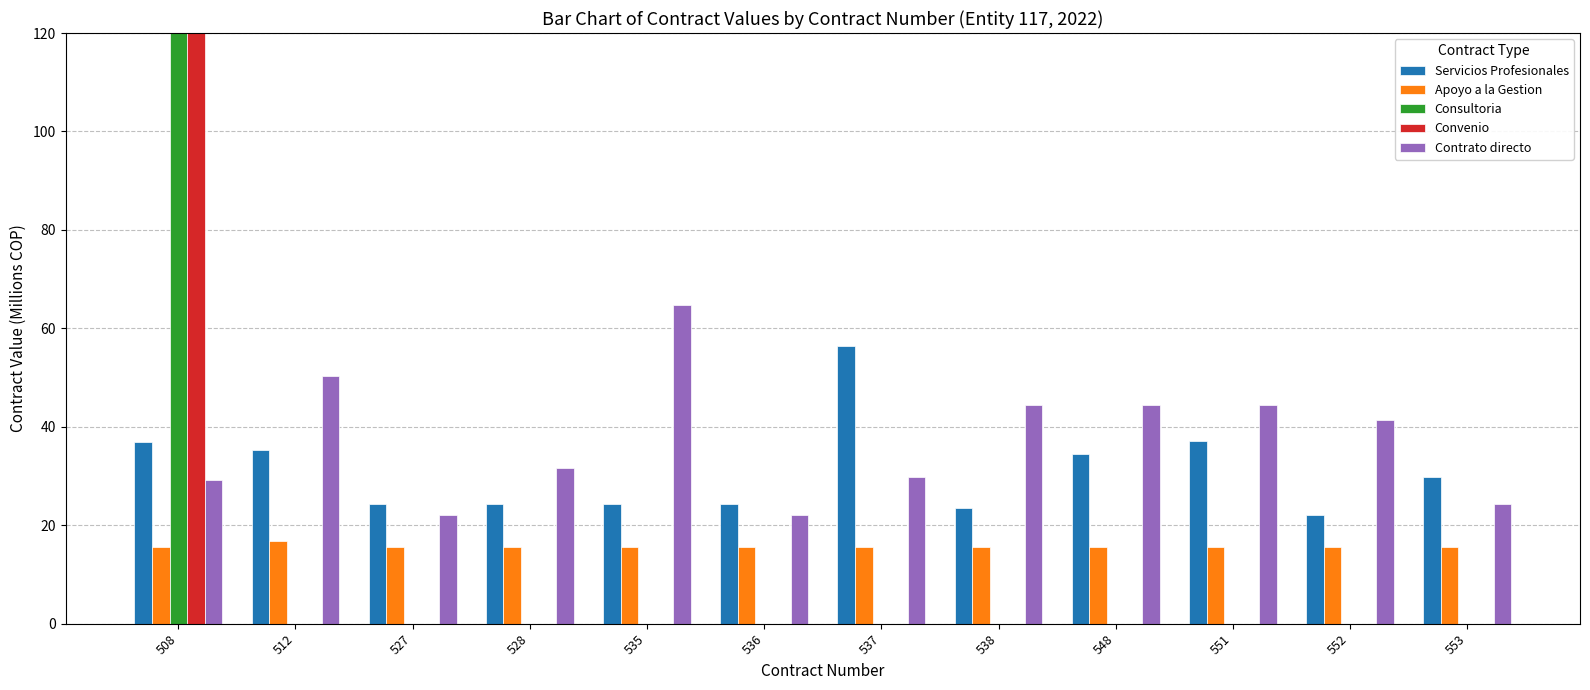

List the labels in order of Contrato directo value, largest first.

535, 512, 538, 548, 551, 552, 528, 537, 508, 553, 527, 536